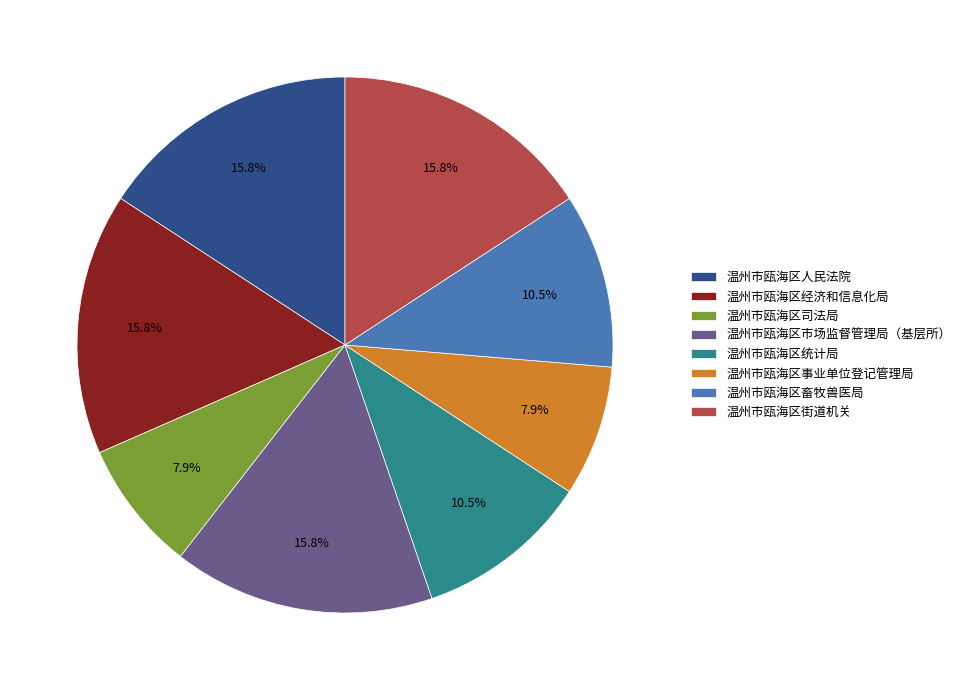

The 温州市瓯海区街道机关 slice represents 16% of the pie. True or false?

True